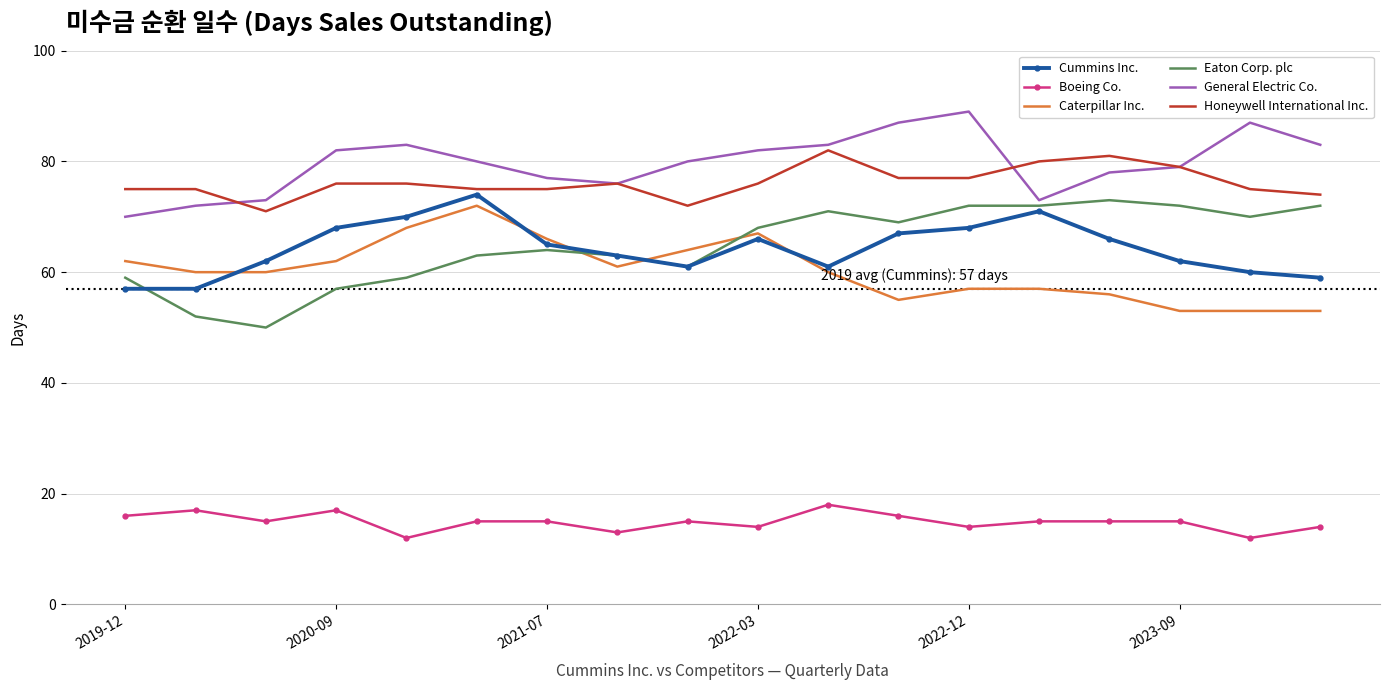

What is the minimum value for Eaton Corp. plc?

50